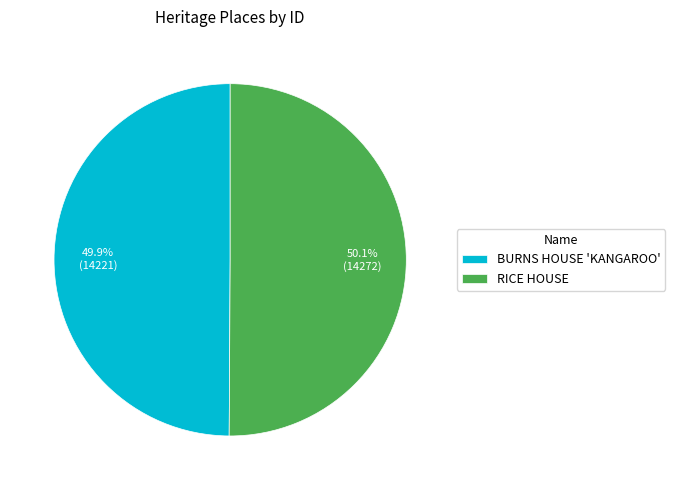

Is it true that BURNS HOUSE 'KANGAROO' is 59% of the pie?

False